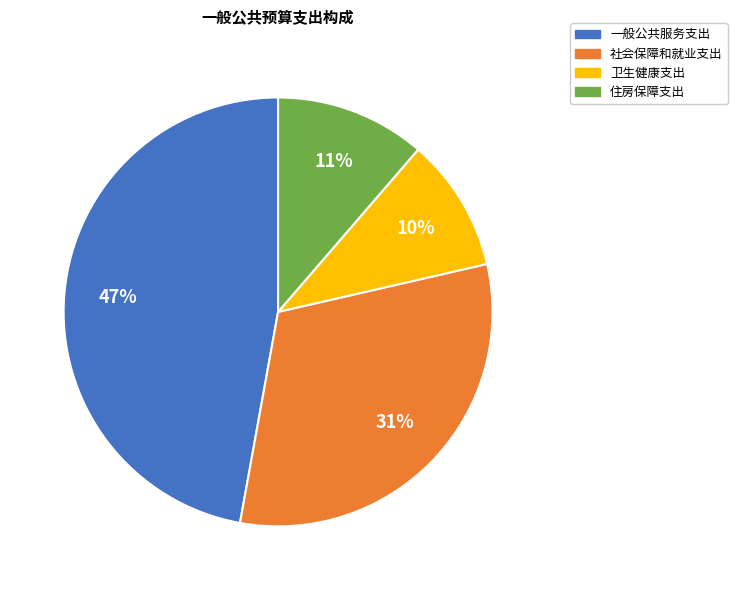

Combined, do 卫生健康支出 and 住房保障支出 account for over 50%?

No